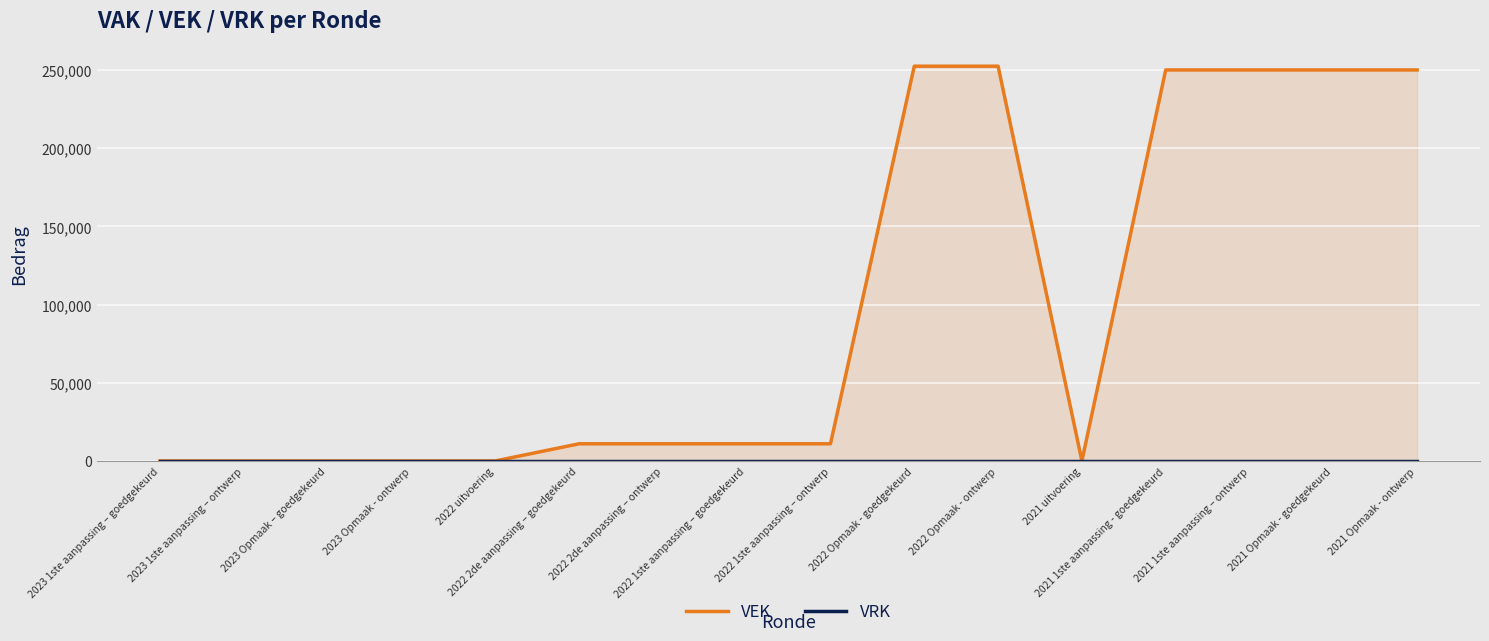

Reading right to left, what are all the values shown in this chart?

VEK: 2021 Opmaak - ontwerp=250000	2021 Opmaak - goedgekeurd=250000	2021 1ste aanpassing – ontwerp=250000	2021 1ste aanpassing - goedgekeurd=250000	2021 uitvoering=0	2022 Opmaak - ontwerp=252412	2022 Opmaak - goedgekeurd=252412	2022 1ste aanpassing – ontwerp=10977	2022 1ste aanpassing – goedgekeurd=10977	2022 2de aanpassing – ontwerp=10977	2022 2de aanpassing – goedgekeurd=10977	2022 uitvoering=0	2023 Opmaak - ontwerp=0	2023 Opmaak – goedgekeurd=0	2023 1ste aanpassing – ontwerp=0	2023 1ste aanpassing – goedgekeurd=0
VRK: 2021 Opmaak - ontwerp=0	2021 Opmaak - goedgekeurd=0	2021 1ste aanpassing – ontwerp=0	2021 1ste aanpassing - goedgekeurd=0	2021 uitvoering=0	2022 Opmaak - ontwerp=0	2022 Opmaak - goedgekeurd=0	2022 1ste aanpassing – ontwerp=0	2022 1ste aanpassing – goedgekeurd=0	2022 2de aanpassing – ontwerp=0	2022 2de aanpassing – goedgekeurd=0	2022 uitvoering=0	2023 Opmaak - ontwerp=0	2023 Opmaak – goedgekeurd=0	2023 1ste aanpassing – ontwerp=0	2023 1ste aanpassing – goedgekeurd=0